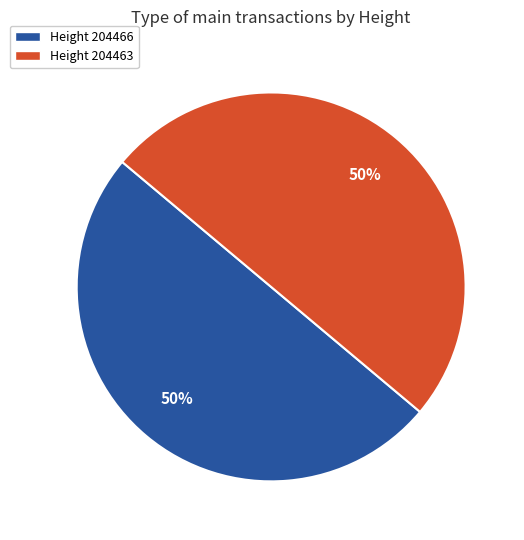

To the nearest percent, what is the average slice percentage?

50%